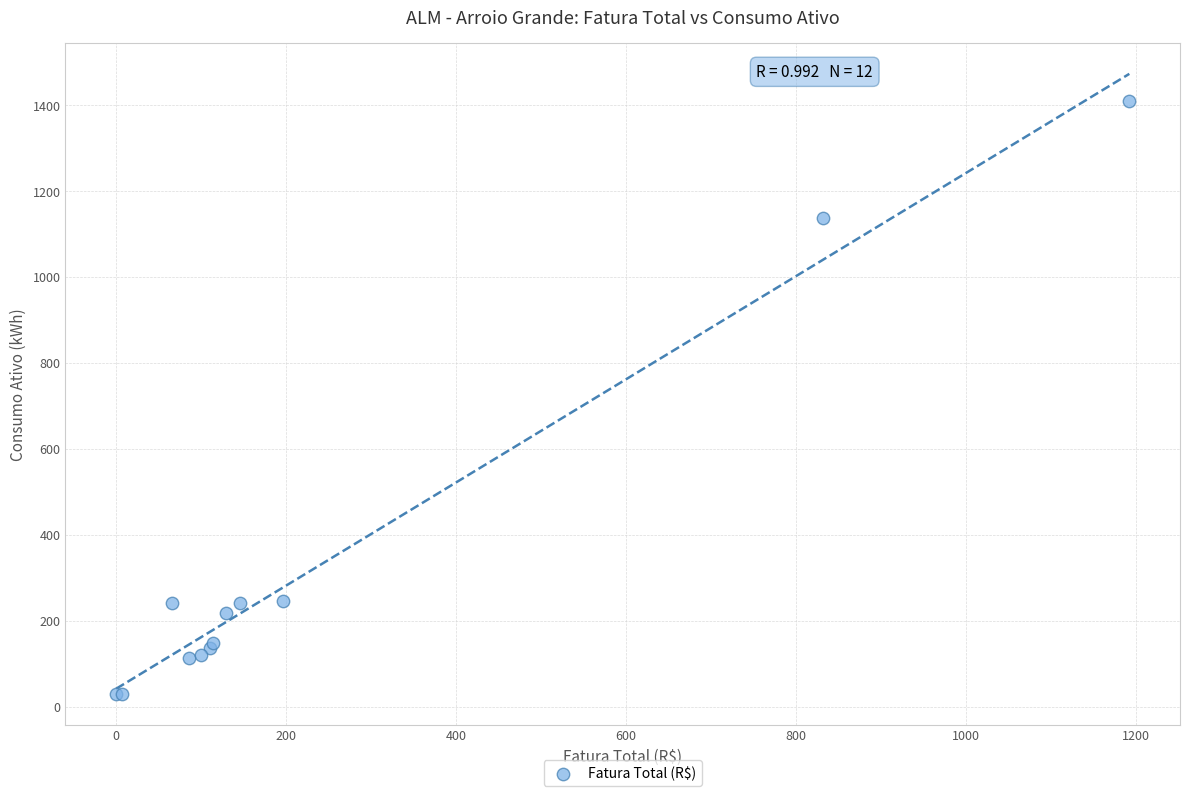

What Y value in the scatter plot is closest to 720?

1137